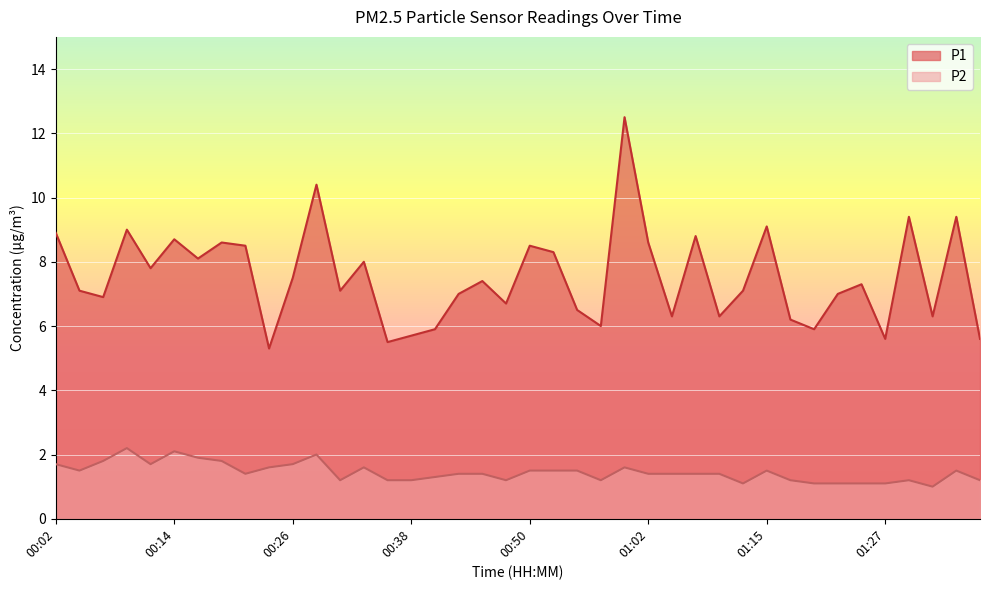

Read the P2 value at 01:24.

1.1